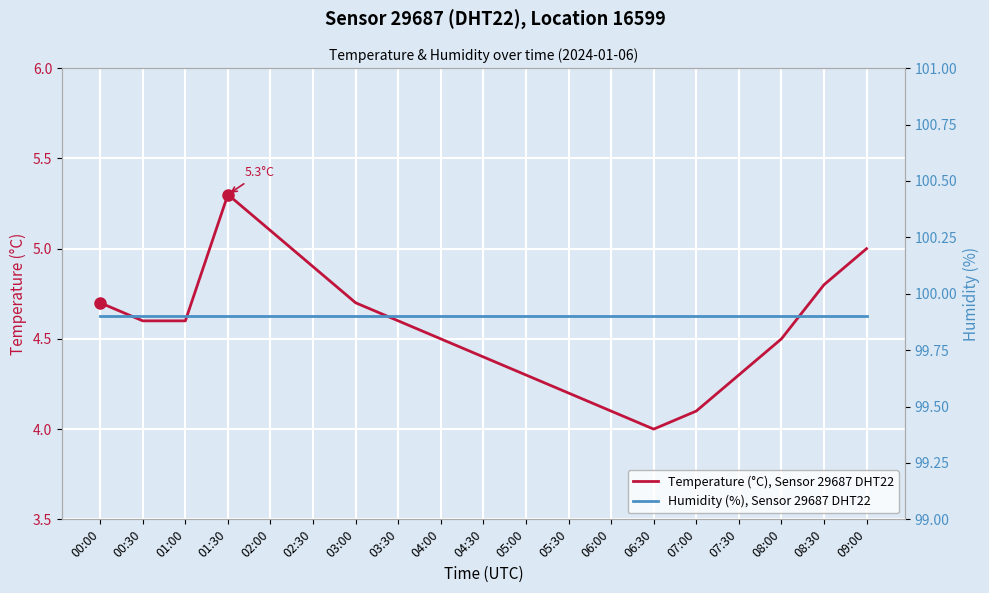

What is the label of the 17th point from the left?

08:00